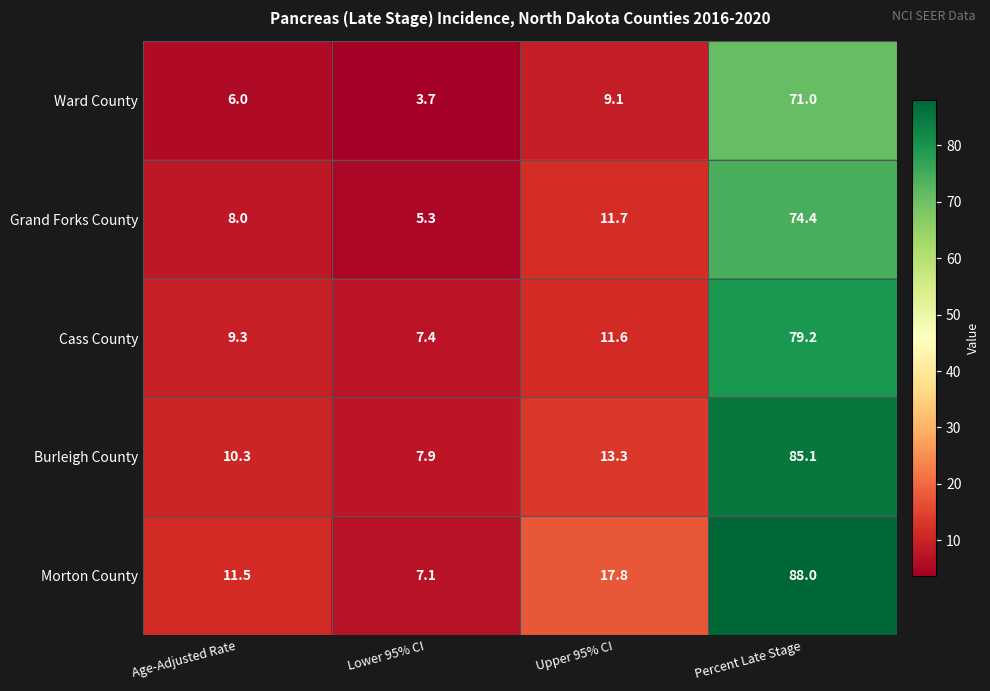

Between Age-Adjusted Rate and Upper 95% CI, which series saw the biggest shift?

Morton County